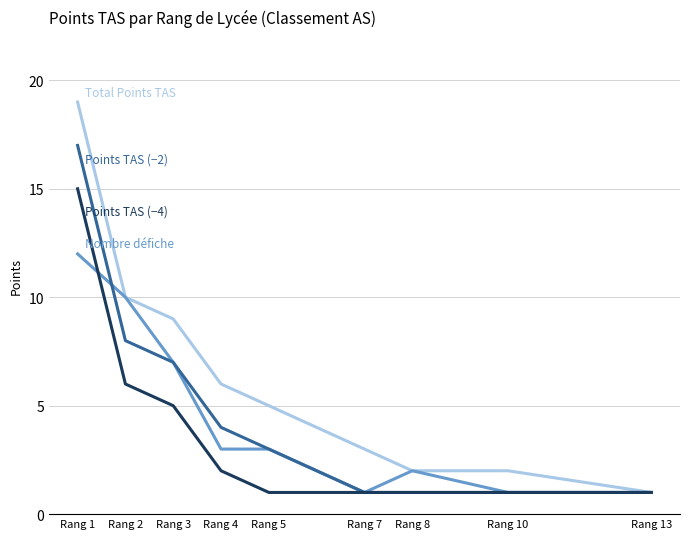

At which category is the sum across all series the highest?

Rang 1